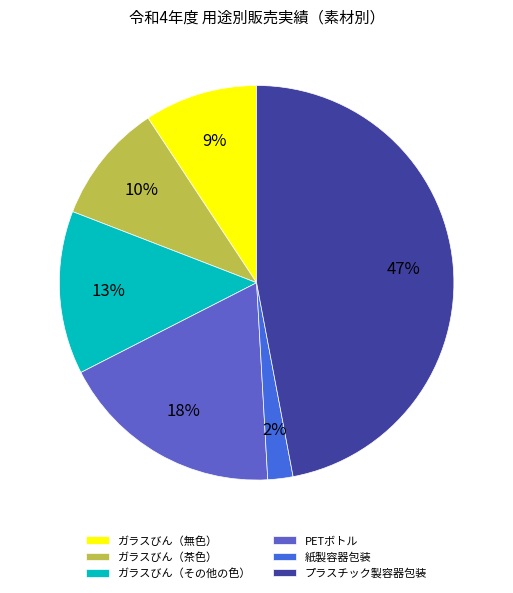

Does any single category account for the majority?

No